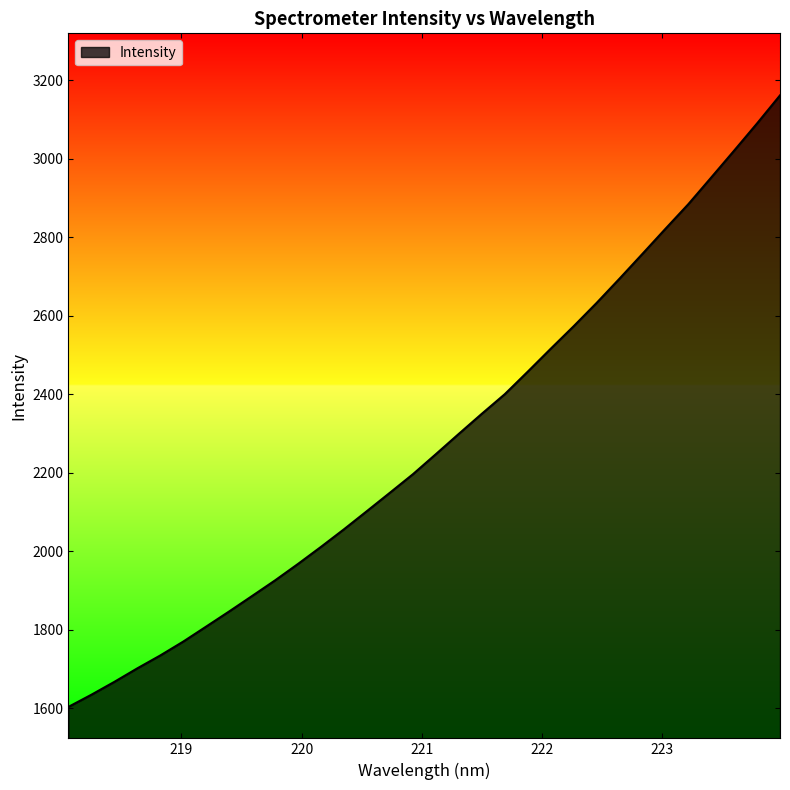

What is the difference between the maximum and minimum values?

1557.7